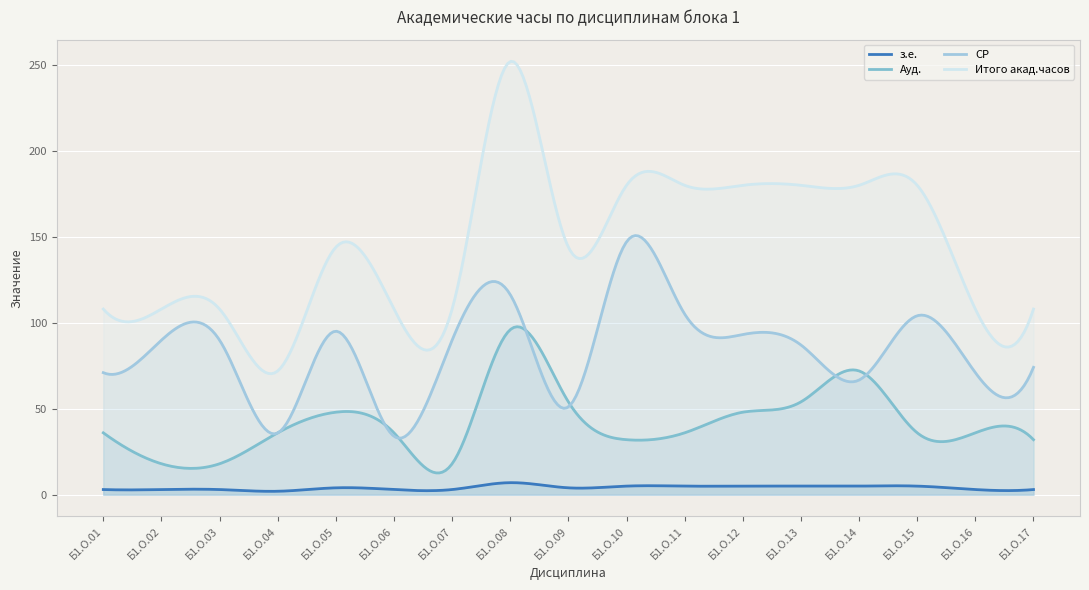

Reading right to left, list all the values displayed in this chart.

з.е.: 3.0	3.0	5.0	5.0	5.0	5.0	5.0	5.0	4.0	7.0	3.0	3.0	4.0	2.0	3.0	3.0	3.0
Ауд.: 32.0	36.0	36.0	72.0	54.0	48.0	36.0	32.0	54.0	96.0	18.0	36.0	48.0	36.0	18.0	18.0	36.0
СР: 74.1	71.0	104.1	66.7	87.1	93.2	105.1	147.1	51.1	116.4	89.9	34.0	95.1	35.9	89.9	89.9	71.0
Итого акад.часов: 108.0	108.0	180.0	180.0	180.0	180.0	180.0	180.0	144.0	252.0	108.0	108.0	144.0	72.0	108.0	108.0	108.0